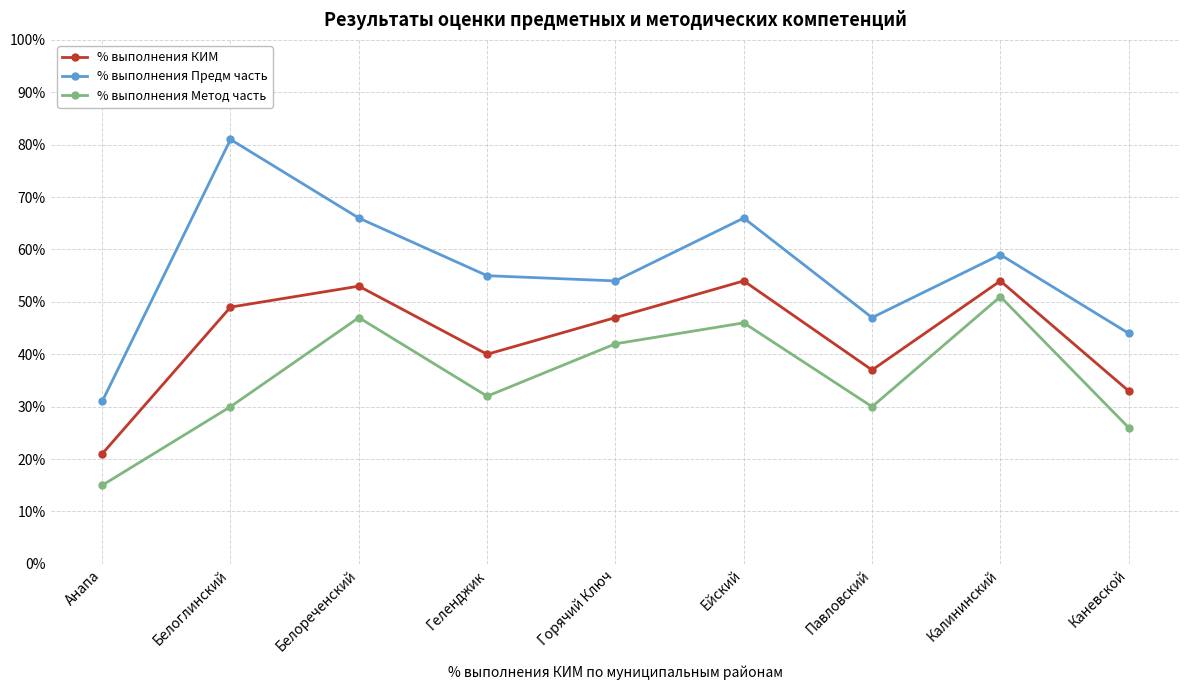

Which series has the largest total across all categories?

% выполнения Предм часть